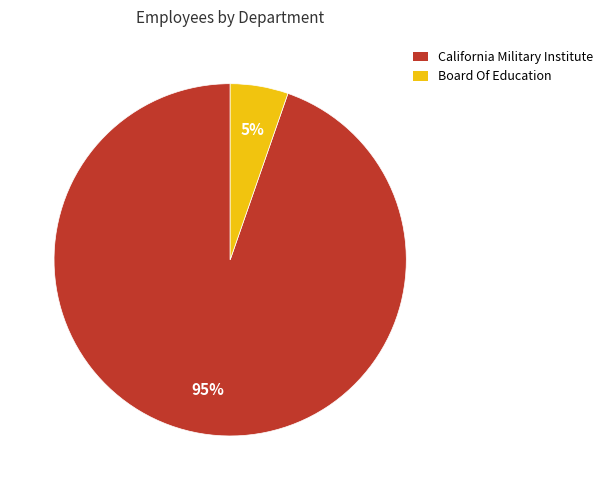

To the nearest percent, what percentage of the pie is California Military Institute?

95%